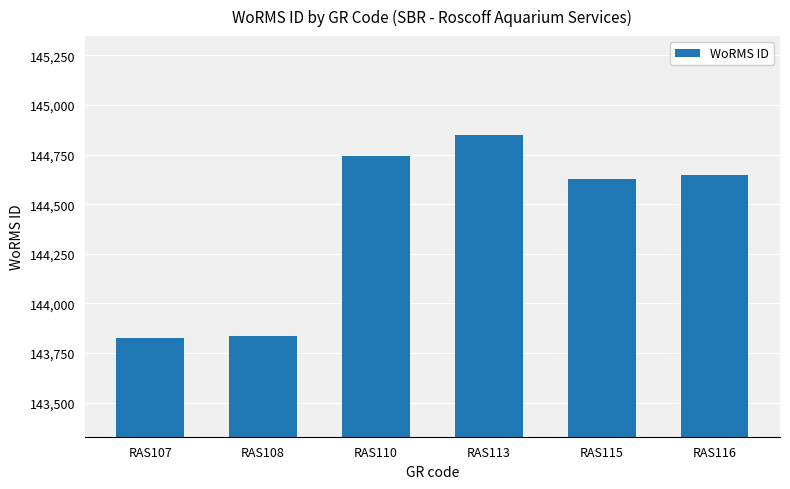

Are the bars grouped side by side (vs. stacked)?

No